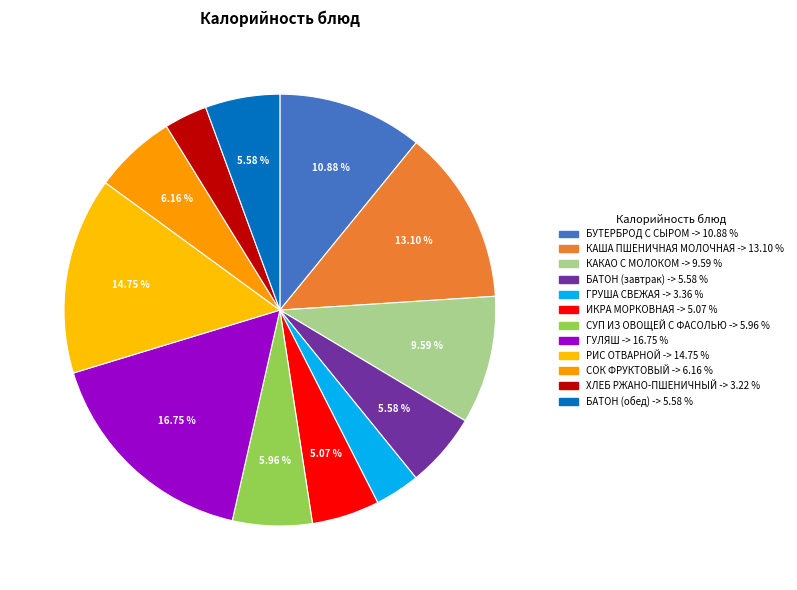

Is there any slice that represents more than half of the pie?

No